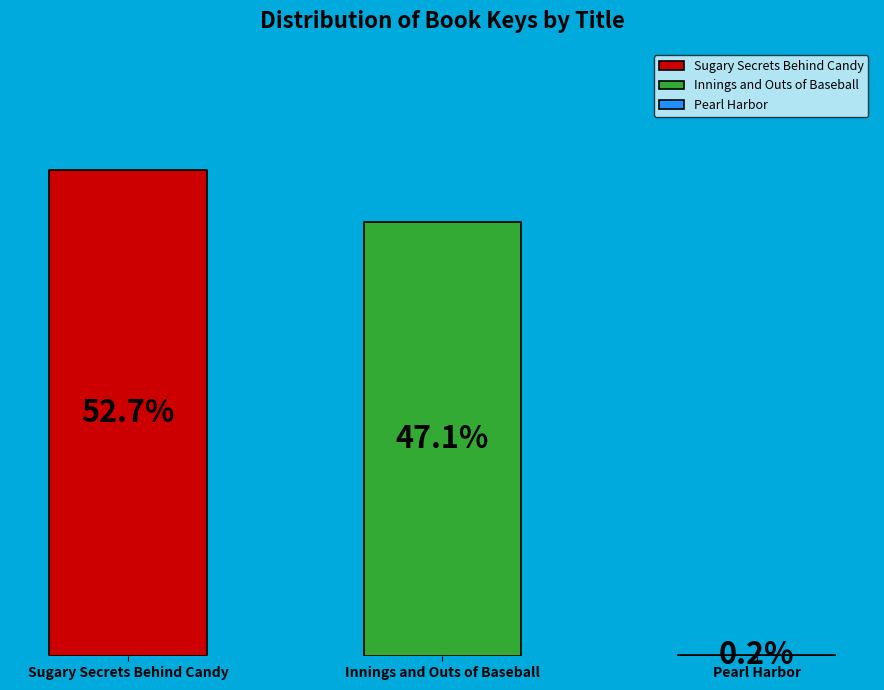

Which category has the biggest portion of the pie?

Sugary Secrets Behind Candy